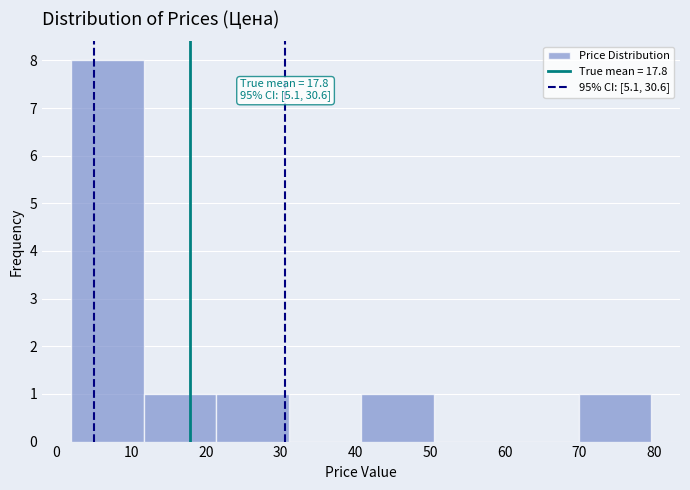

Over which range of the x-axis is the bar tallest?

2 to 12